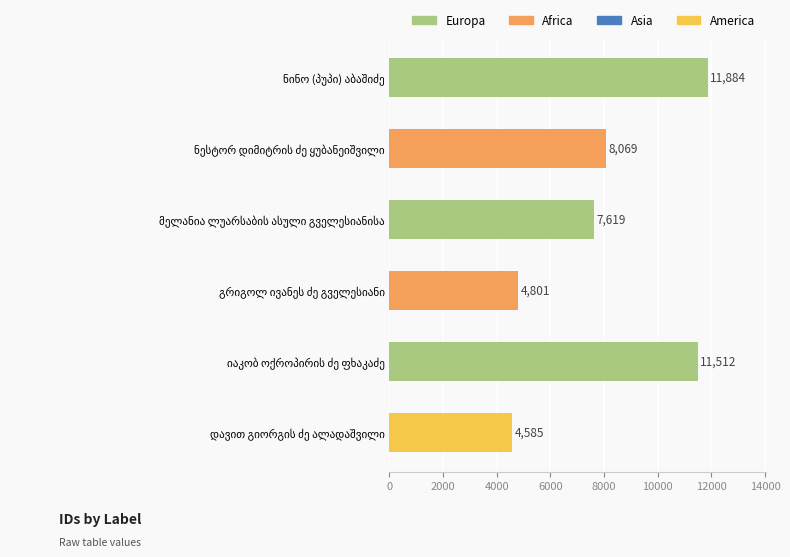

What is the difference between the maximum and second lowest values?

7083